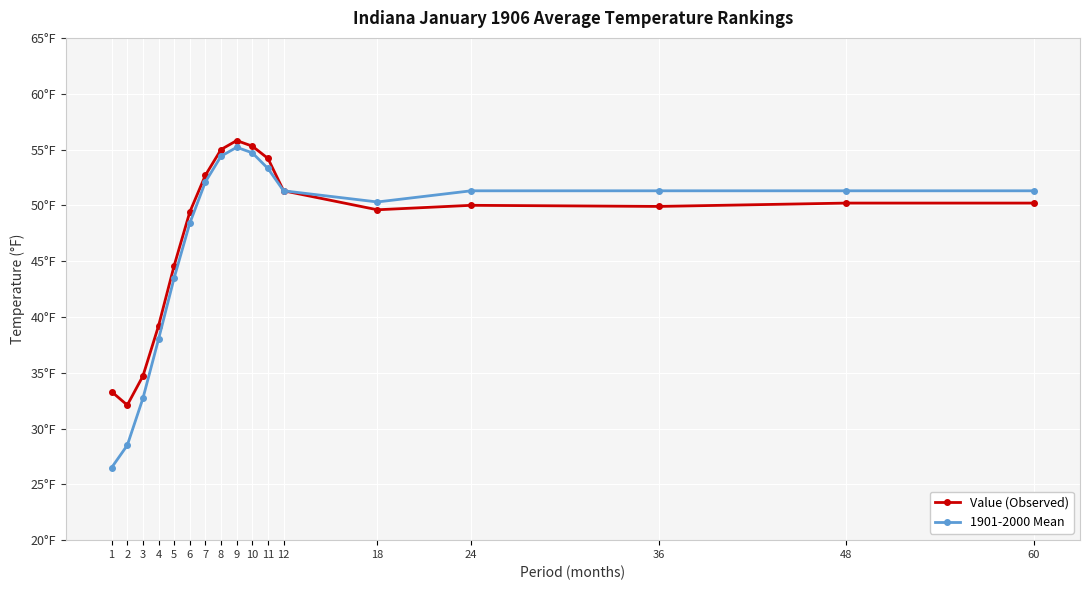

Is the value of 1901-2000 Mean at 3 greater than the value of Value (Observed) at 60?

No